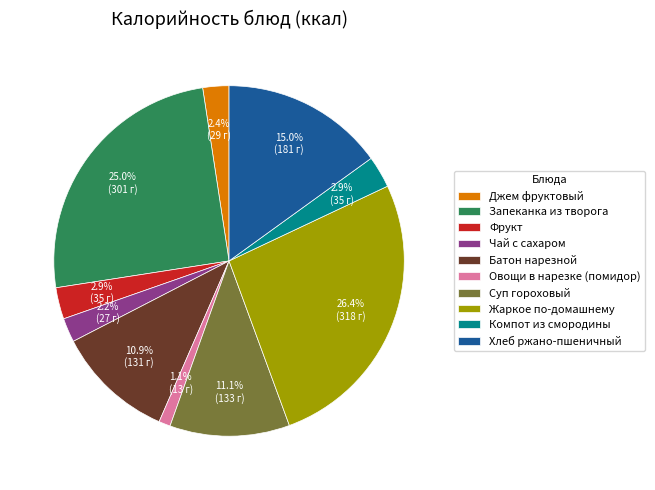

To the nearest percent, what is the difference between the Суп гороховый and Овощи в нарезке (помидор) slice percentages?

10%